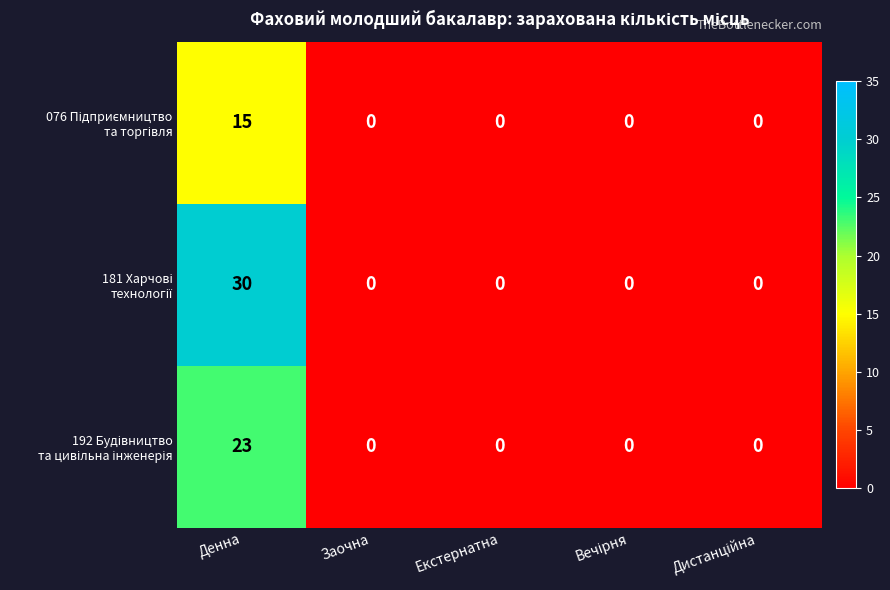

What is the greatest value displayed?

30